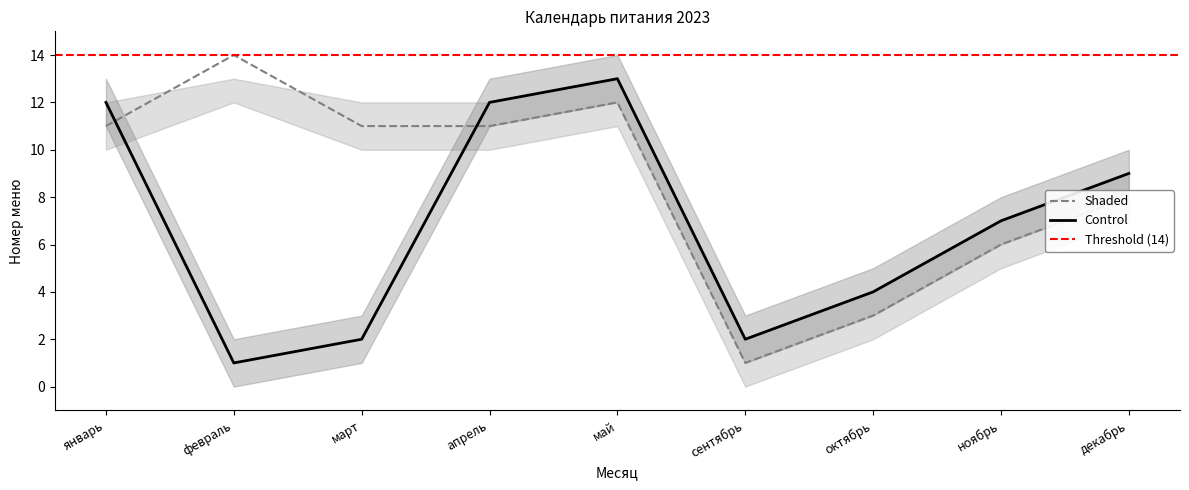

What is the value of the Shaded point at the 4th from the left?

11